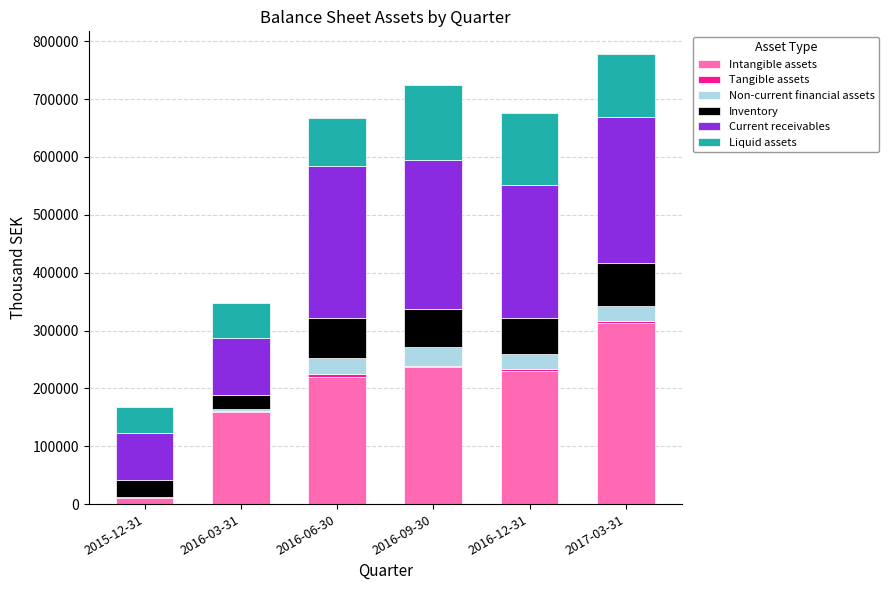

The value of Intangible assets at 2017-03-31 is 219605. True or false?

False